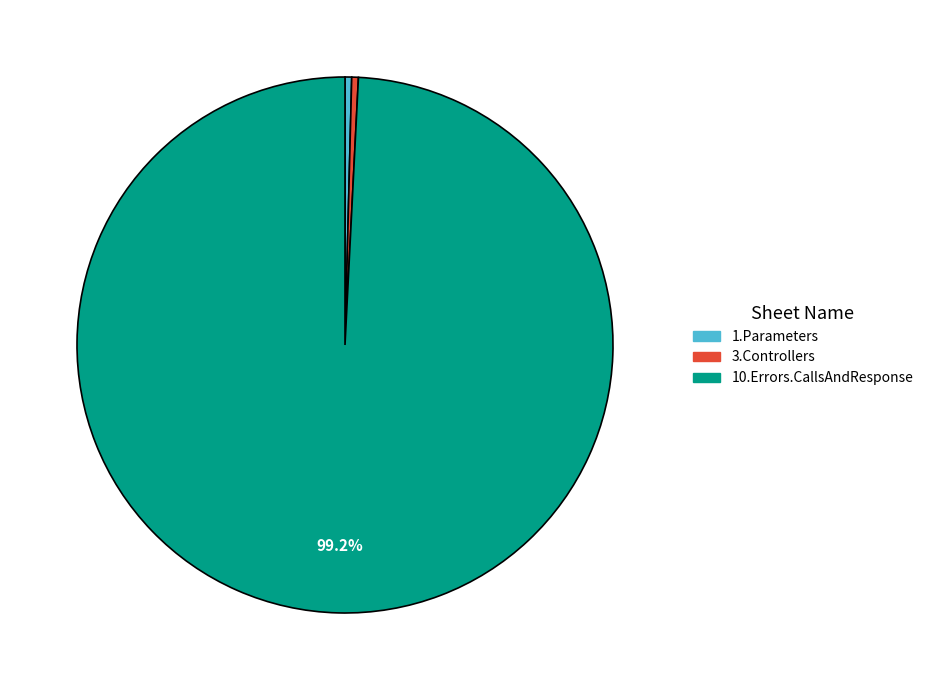

Is 1.Parameters the majority of the pie?

No